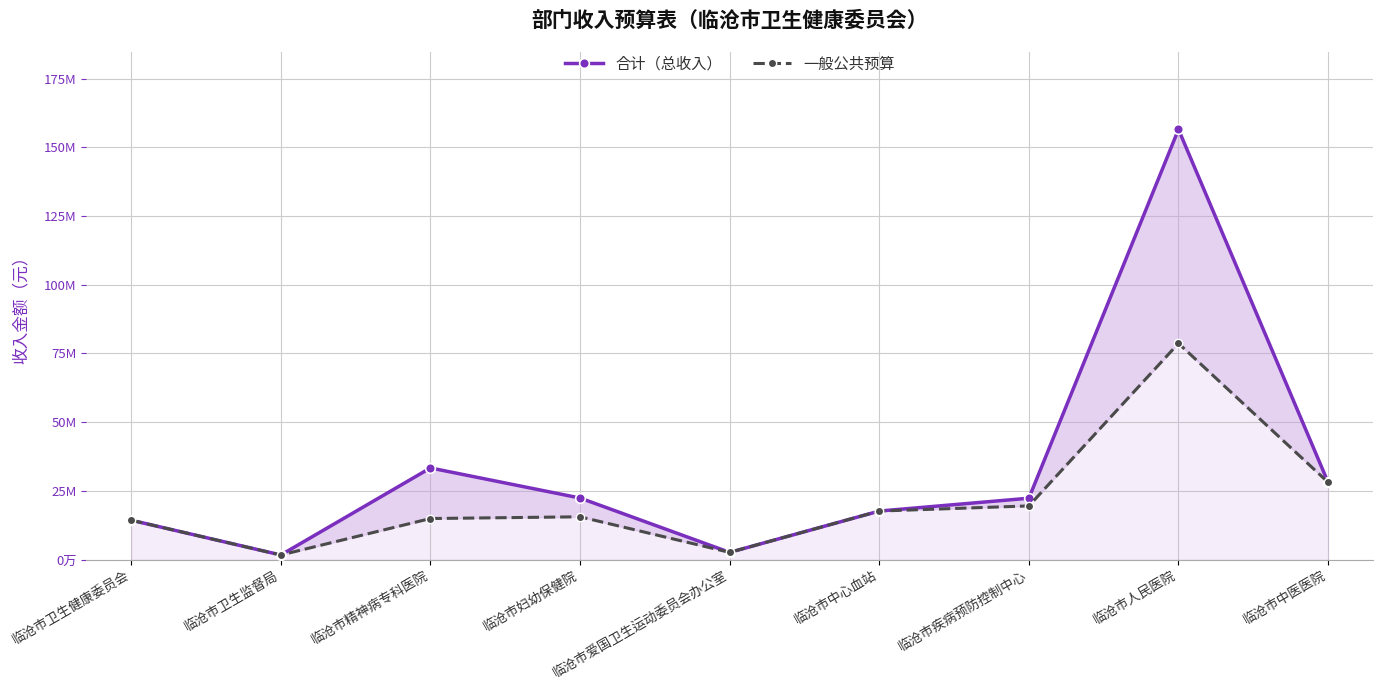

List the series in order of their peak value, highest first.

合计（总收入）, 一般公共预算